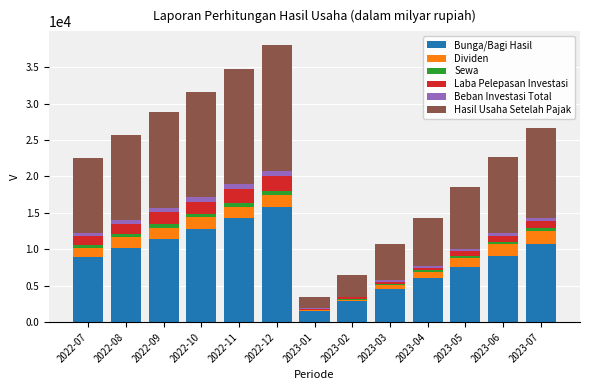

Which category has the highest value in the Bunga/Bagi Hasil series?

2022-12